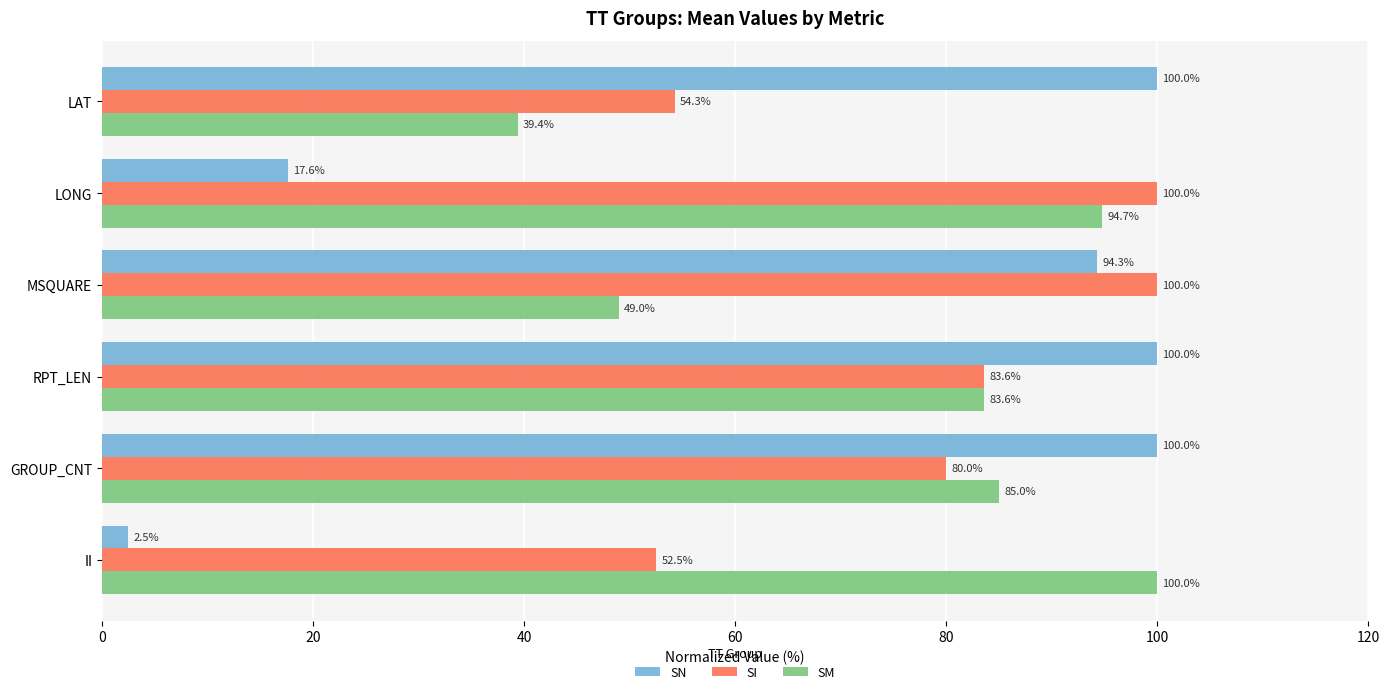

At GROUP_CNT, list the series in order from largest to smallest.

SN, SM, SI